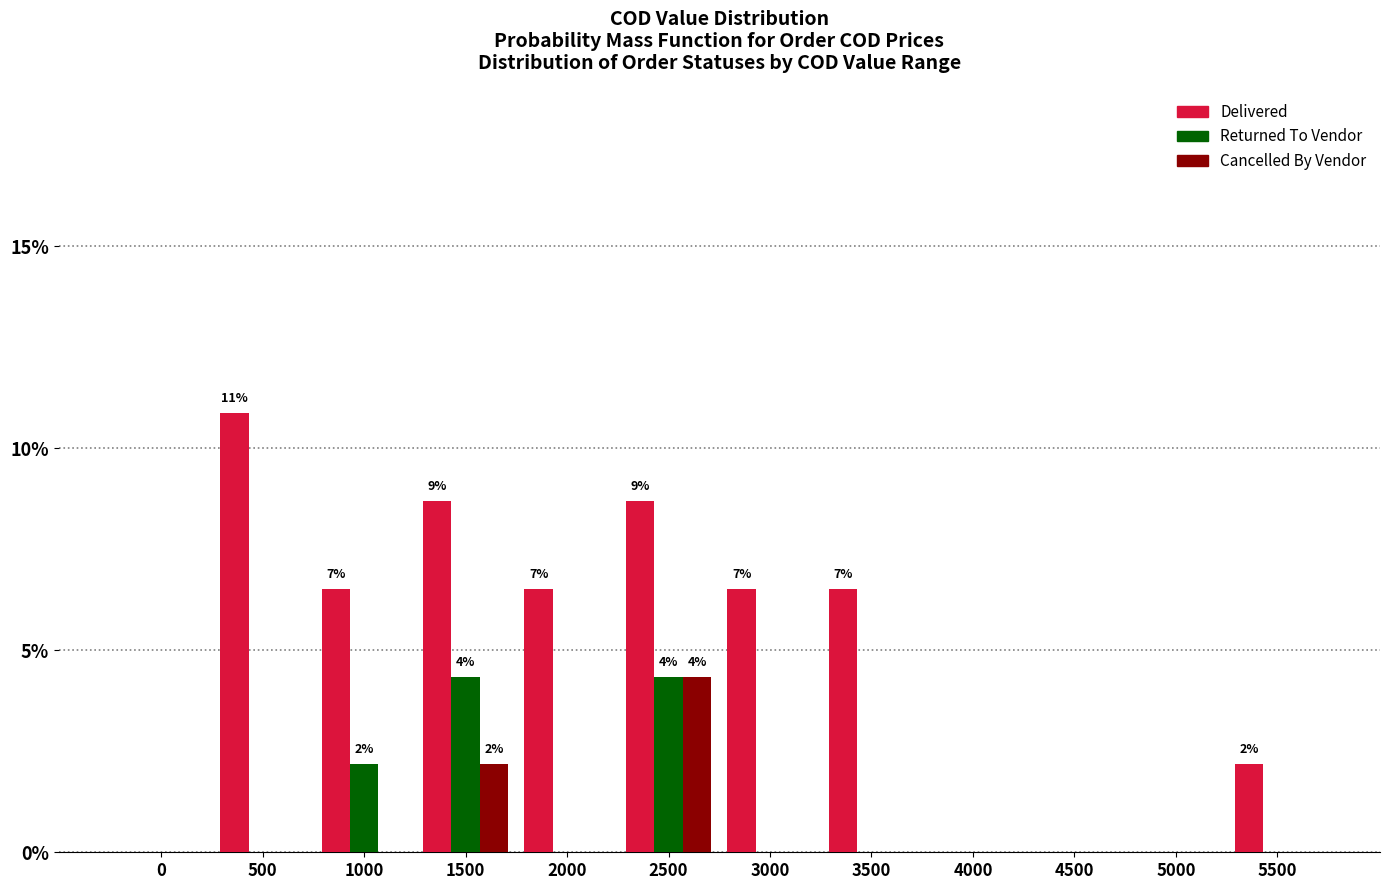

Between 1000 and 2500, which series saw the biggest shift?

Cancelled By Vendor